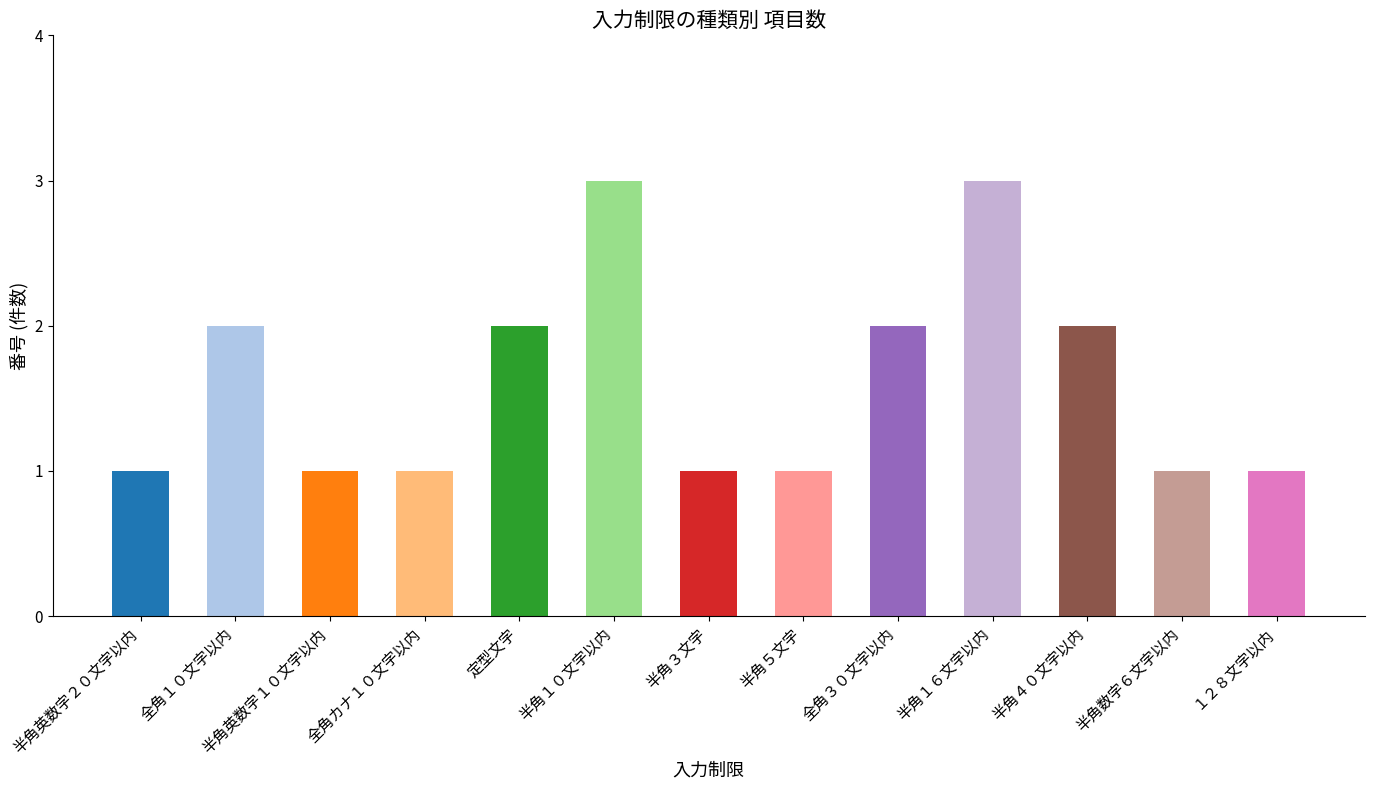

Approximately how many times larger is the value at 全角１０文字以内 compared to 半角数字６文字以内?

2.0